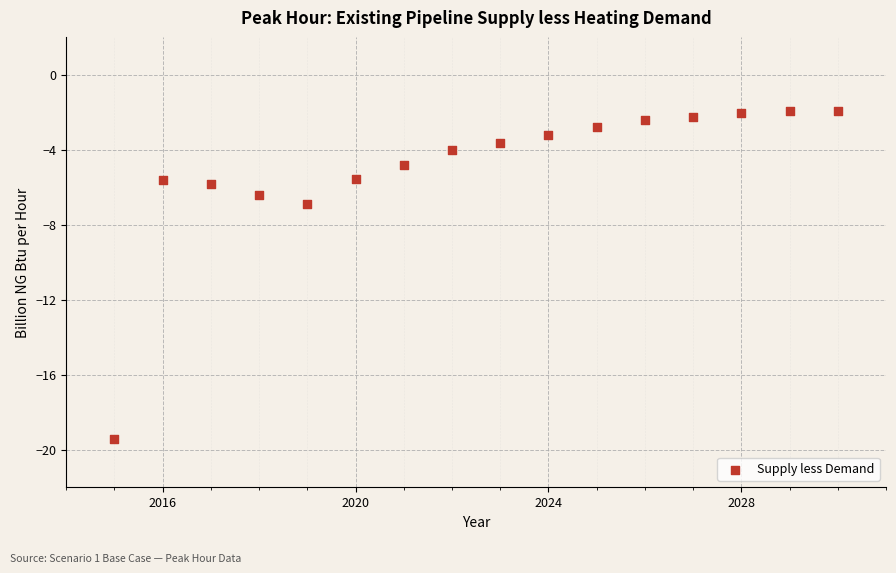

What Y value in the scatter plot is closest to -10?

-6.9